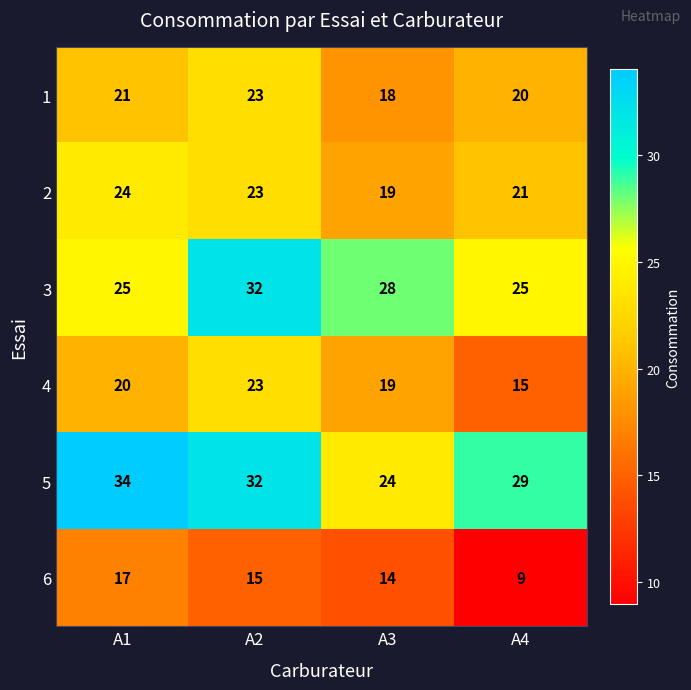

Reading right to left, what are all the values shown in this chart?

1: A4=20	A3=18	A2=23	A1=21
2: A4=21	A3=19	A2=23	A1=24
3: A4=25	A3=28	A2=32	A1=25
4: A4=15	A3=19	A2=23	A1=20
5: A4=29	A3=24	A2=32	A1=34
6: A4=9	A3=14	A2=15	A1=17